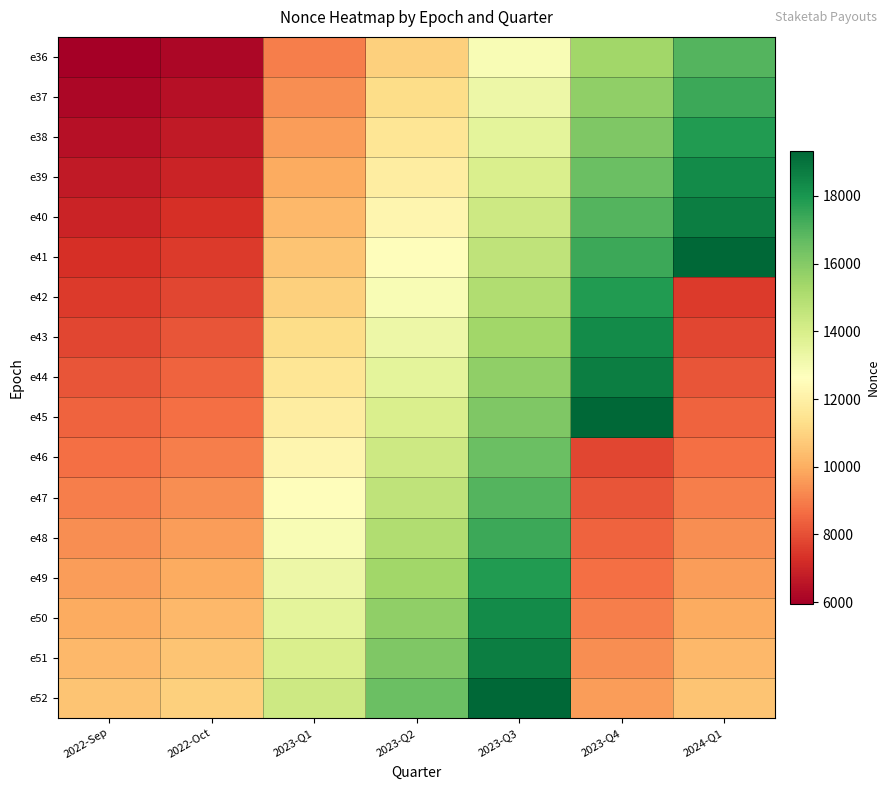

What is the total value across all series at 2024-Q1?

207866